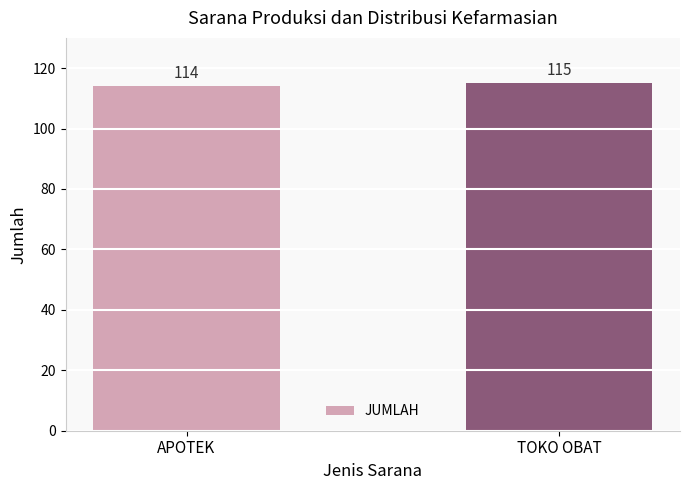

What is the sum of the values at APOTEK and TOKO OBAT?

229